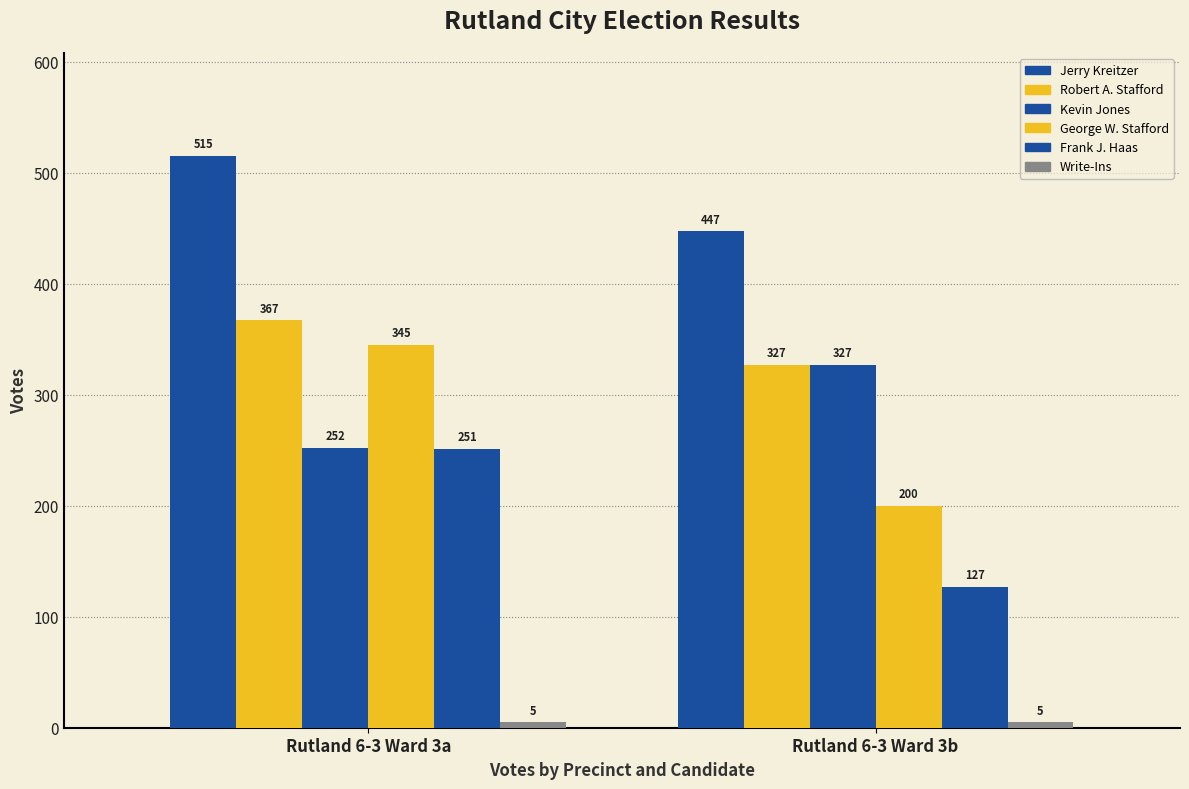

How many distinct data groups are displayed?

6